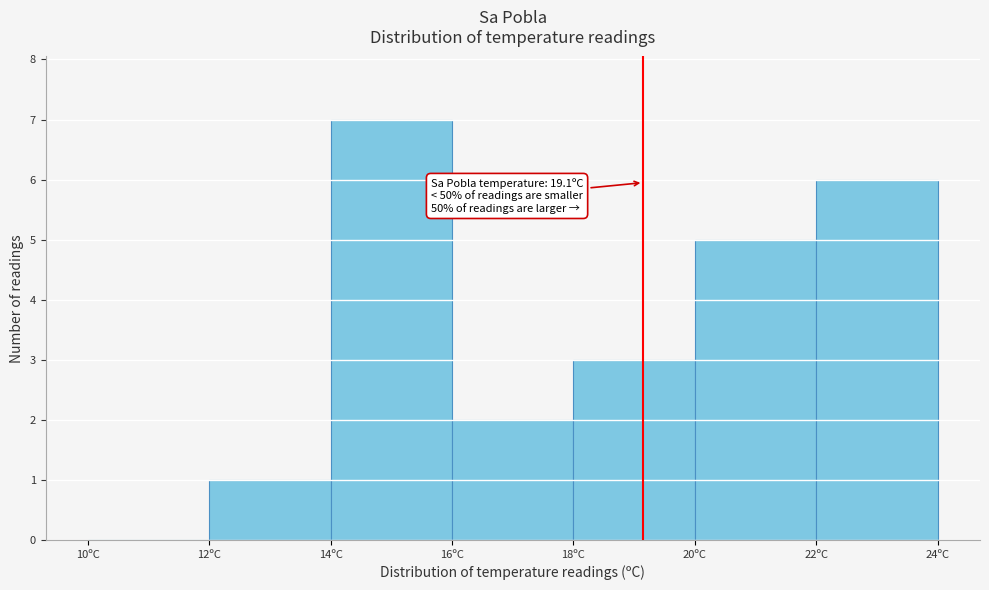

Which range on the x-axis has the tallest bar?

14 to 16